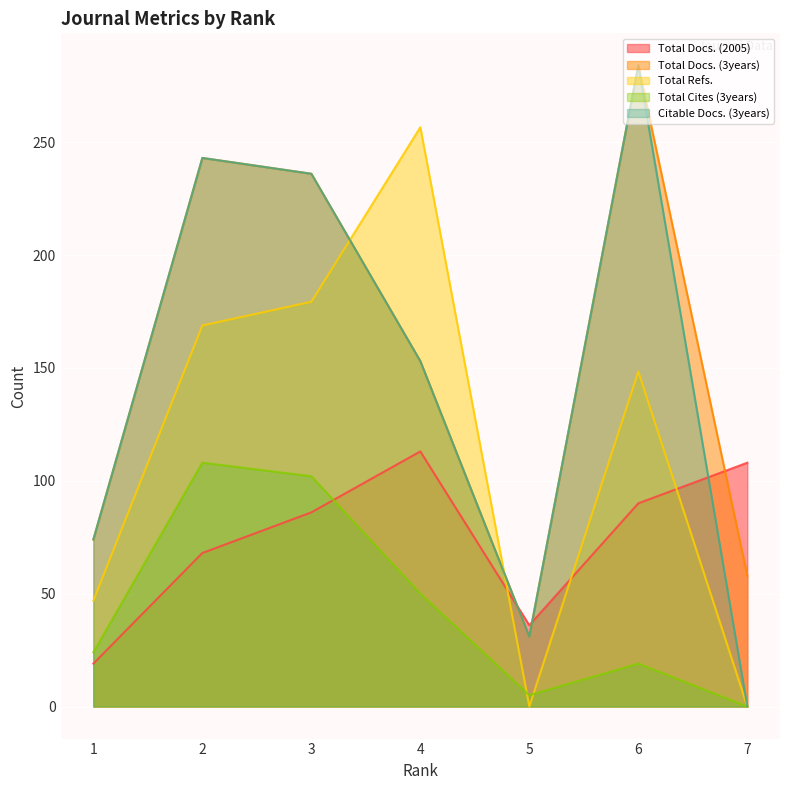

Which series has the largest range (max minus min)?

Citable Docs. (3years)